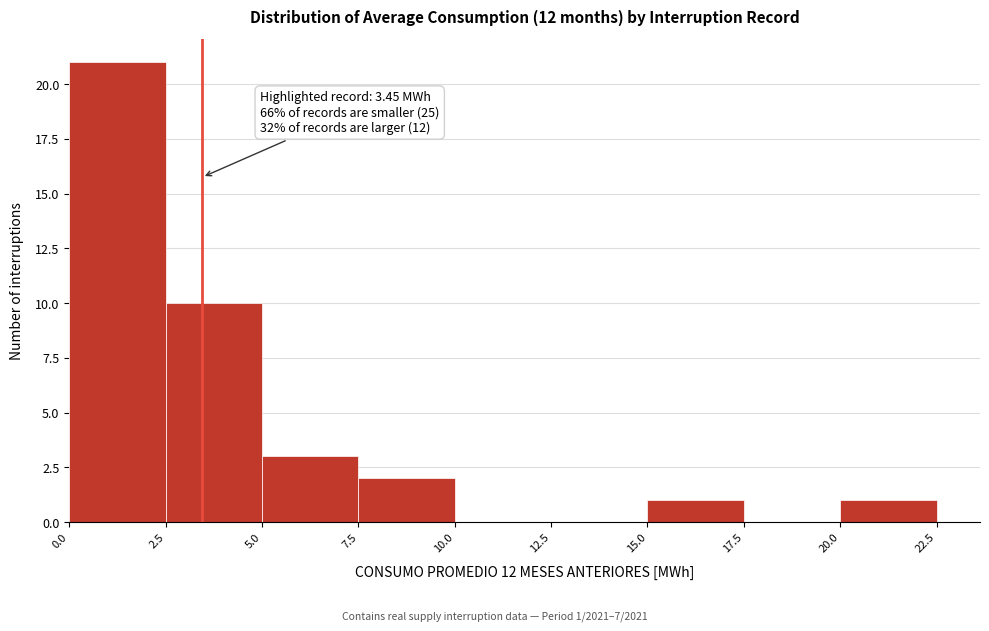

Over which range of the x-axis is the bar tallest?

0.0 to 2.5